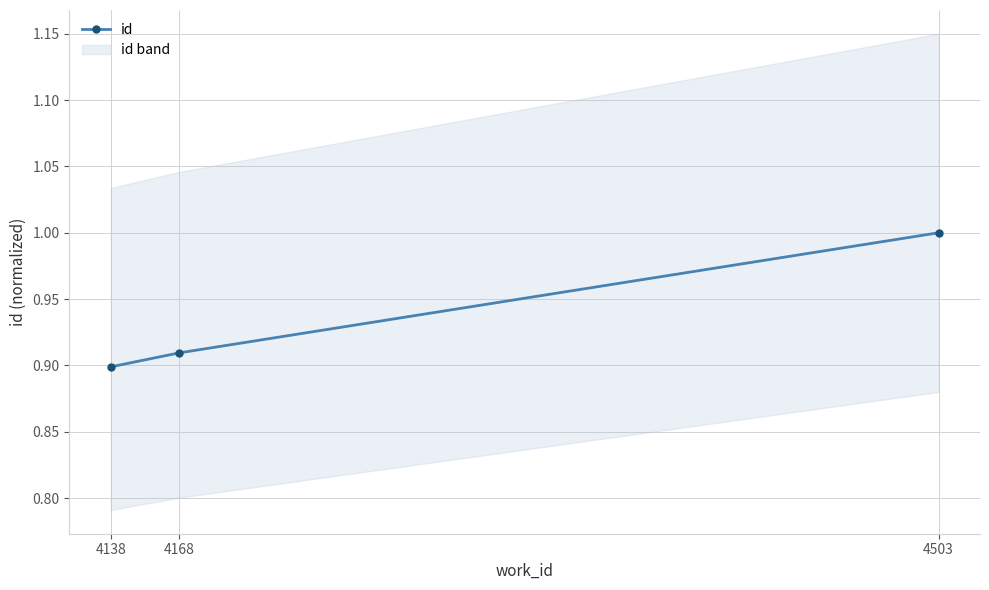

How many lines are shown in the chart?

1